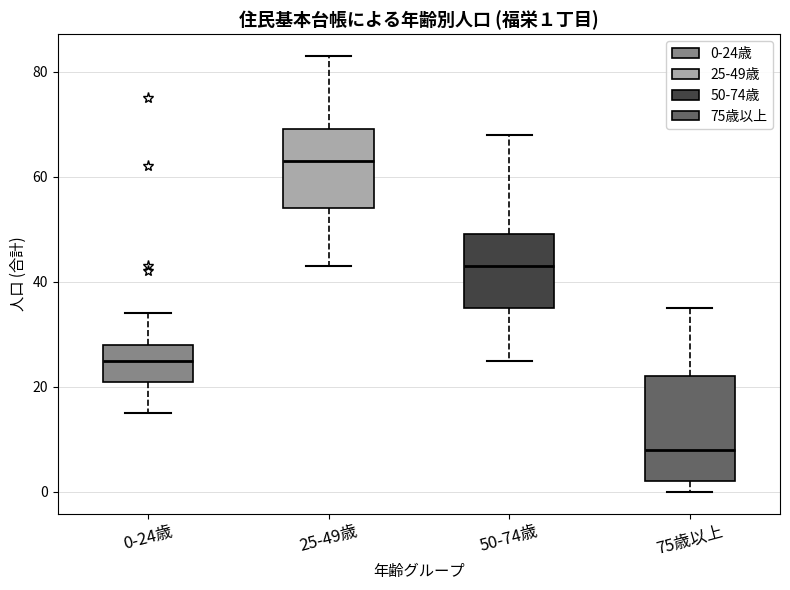

Comparing the boxes themselves (not the whiskers), which one is the tallest?

75歳以上